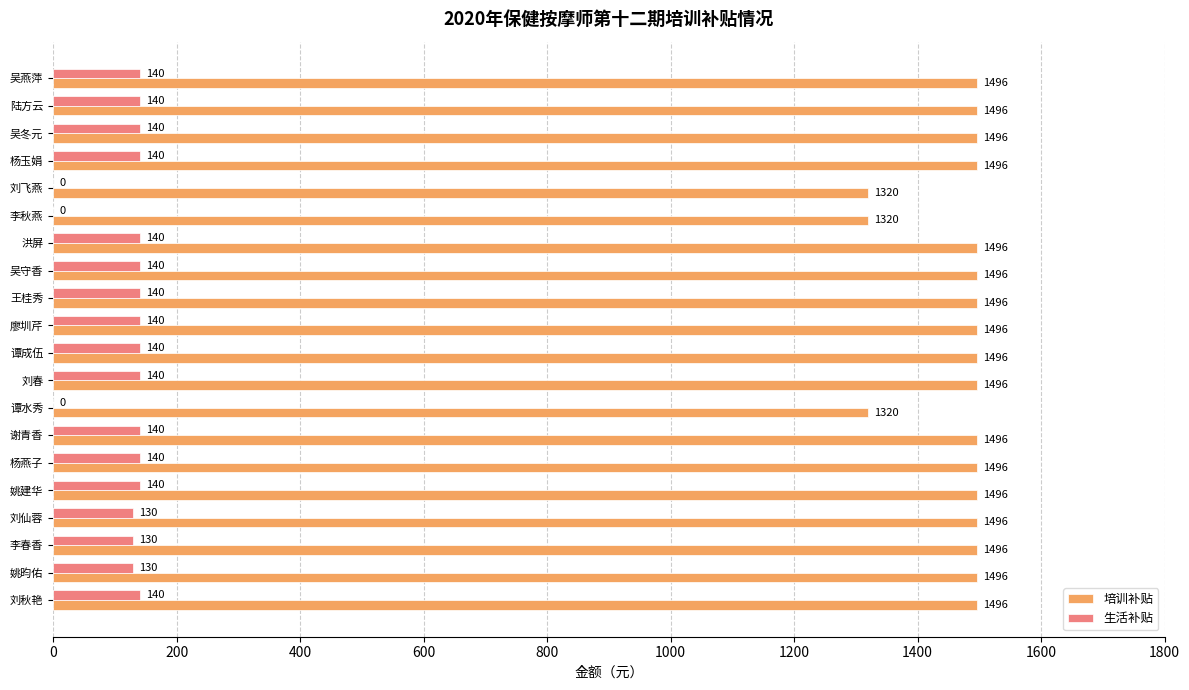

Which series changed the most between 李秋燕 and 李春香?

培训补贴